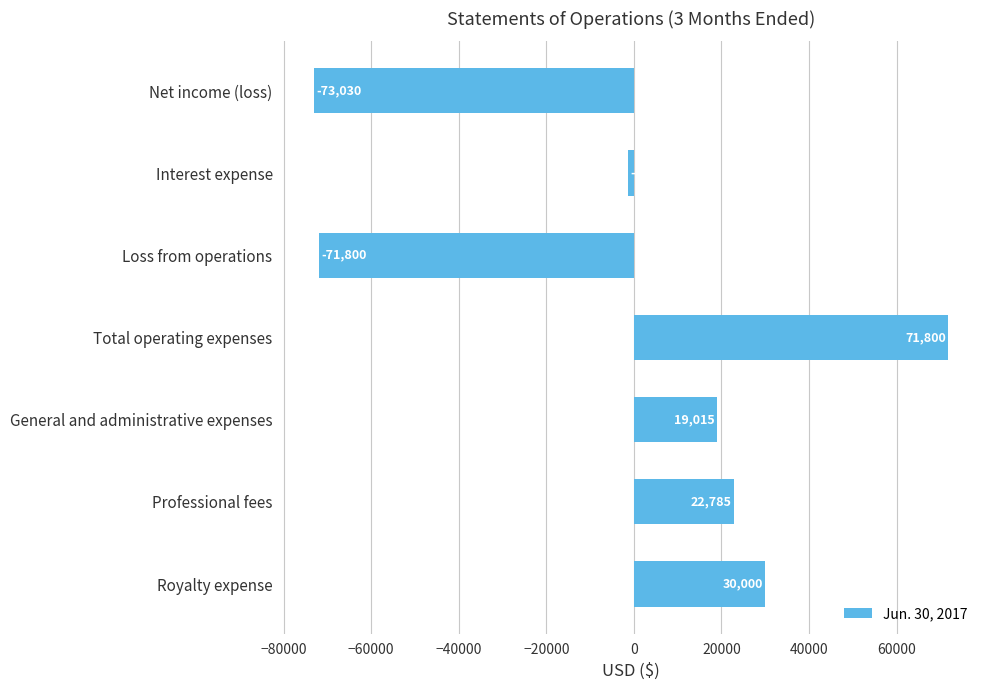

What is the sum of all values?

-2460